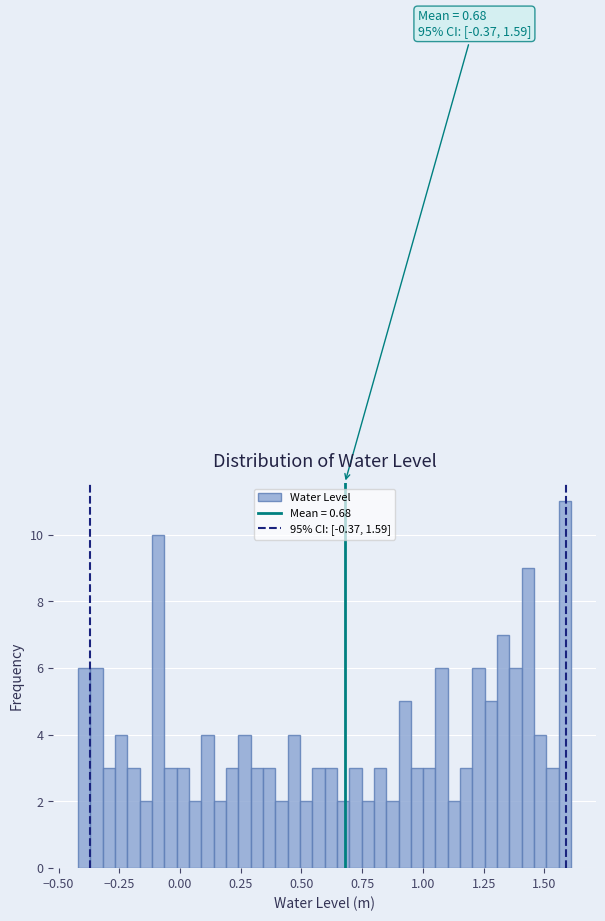

Read against the x-axis, roughly where is the centre of the tallest bar?

1.60